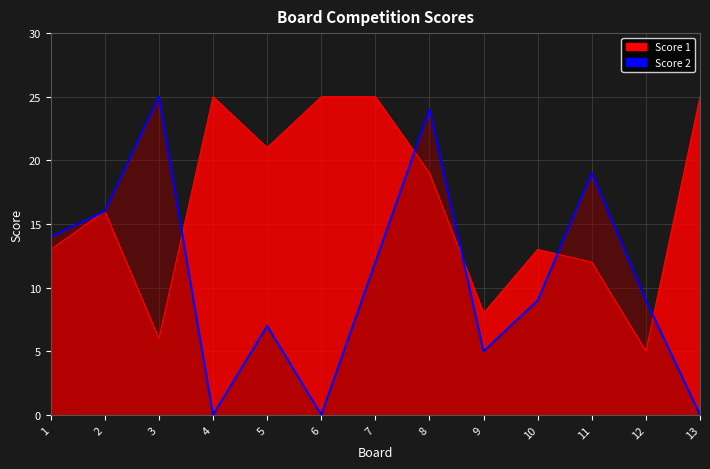

List the series in order of their overall mean, lowest first.

Score 2, Score 1